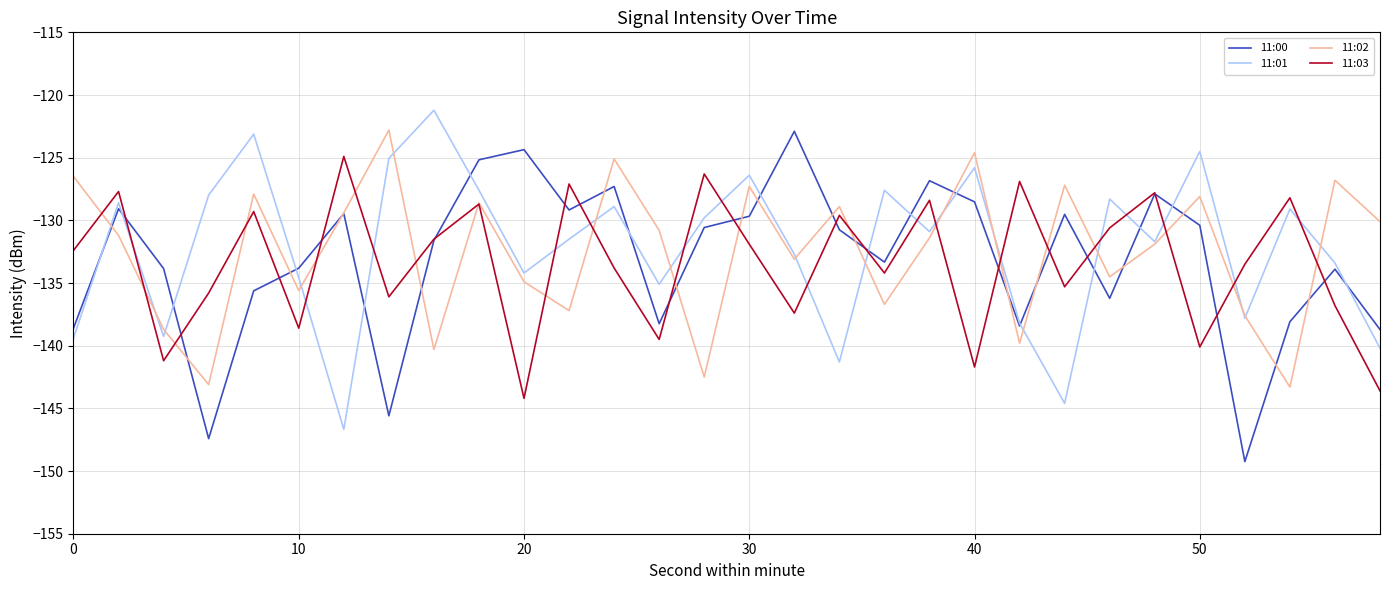

What is the greatest value displayed?

-121.2